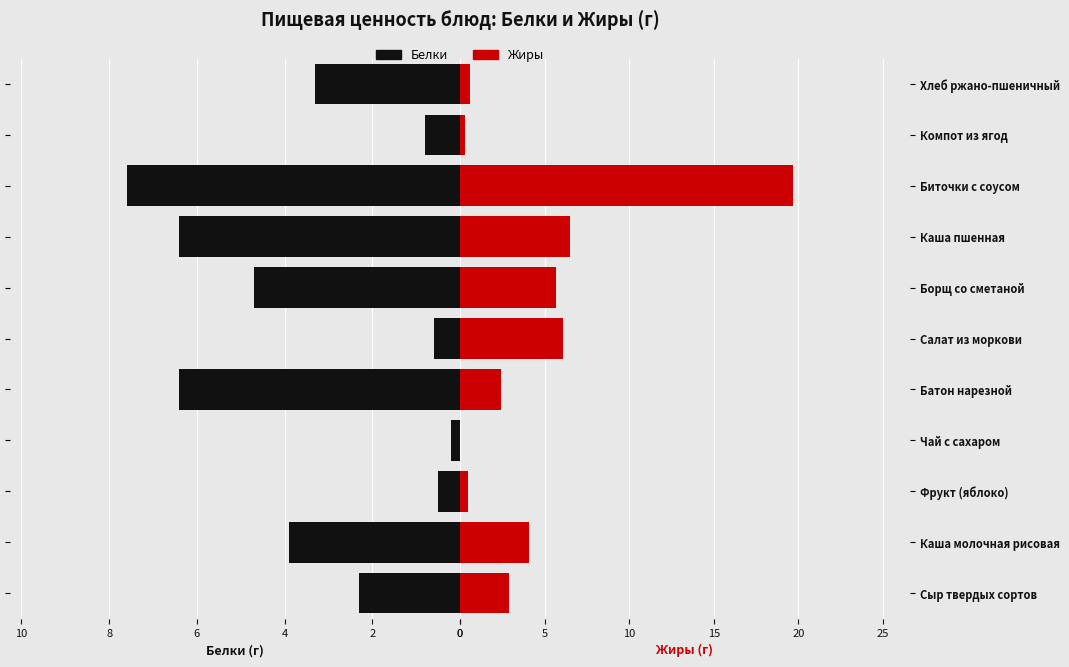

True or false: Жиры has a value of 2.0 at 10.

False